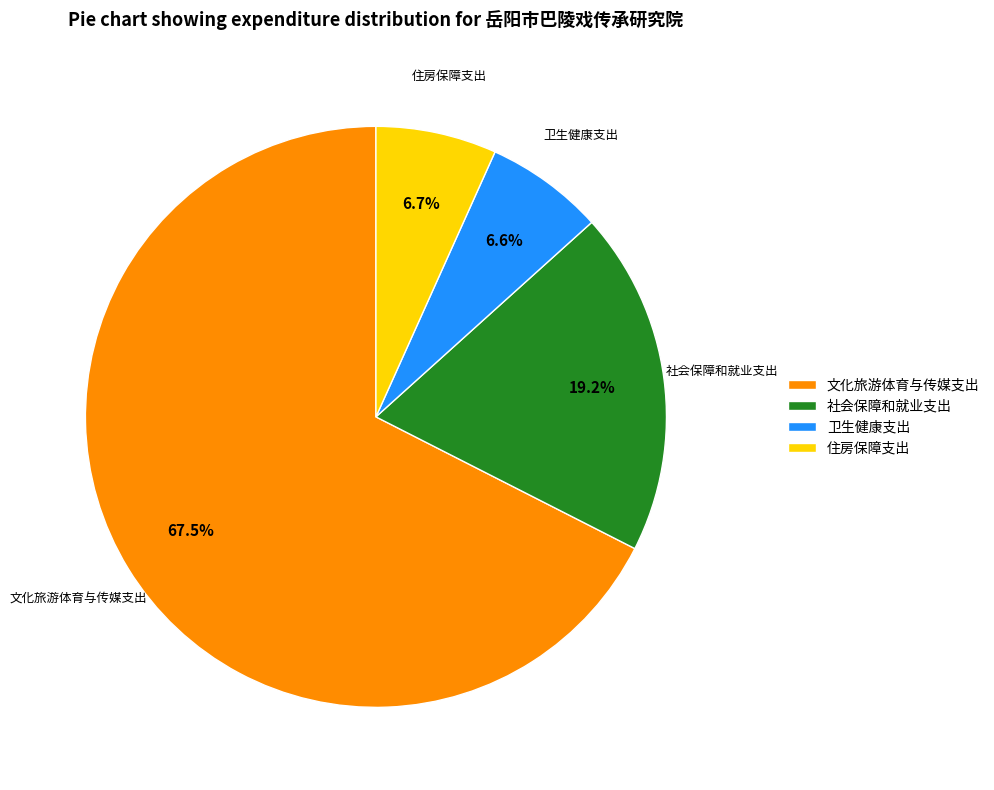

To the nearest percent, what is the difference between the 文化旅游体育与传媒支出 and 住房保障支出 slice percentages?

61%